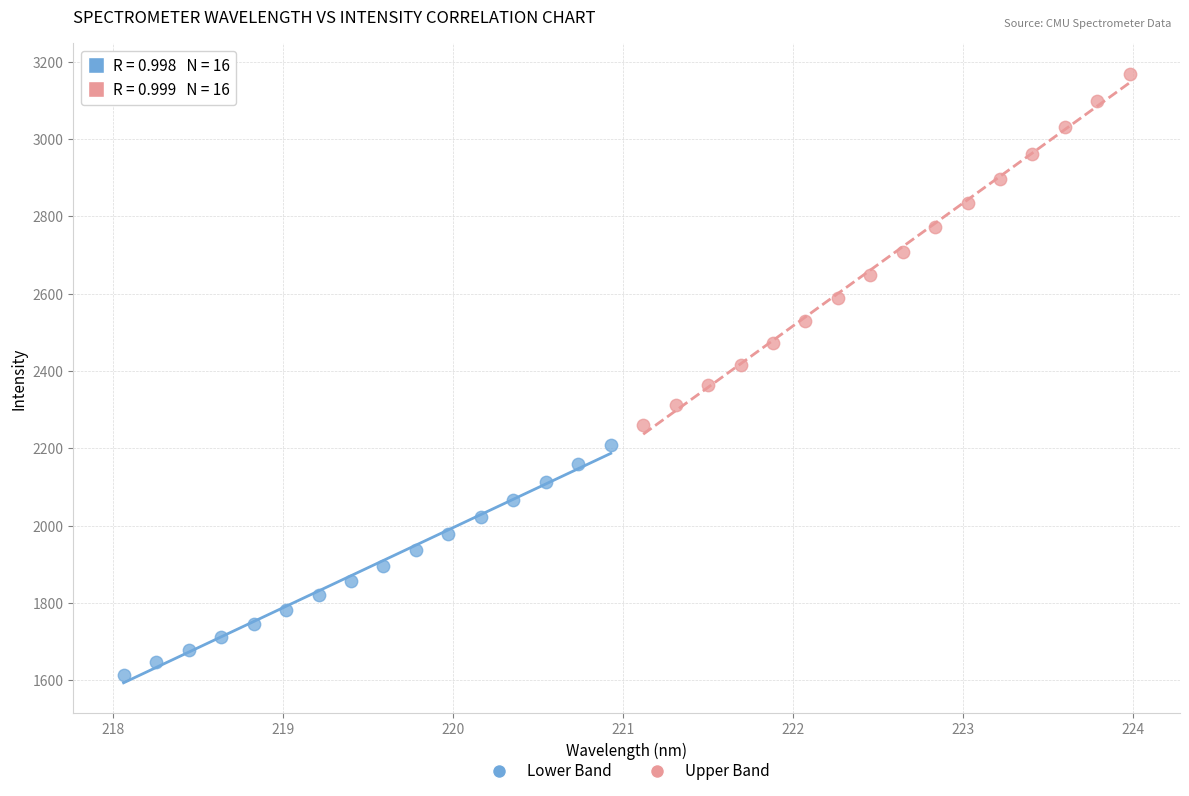

What are all the series names shown in the legend?

Lower Band, Upper Band